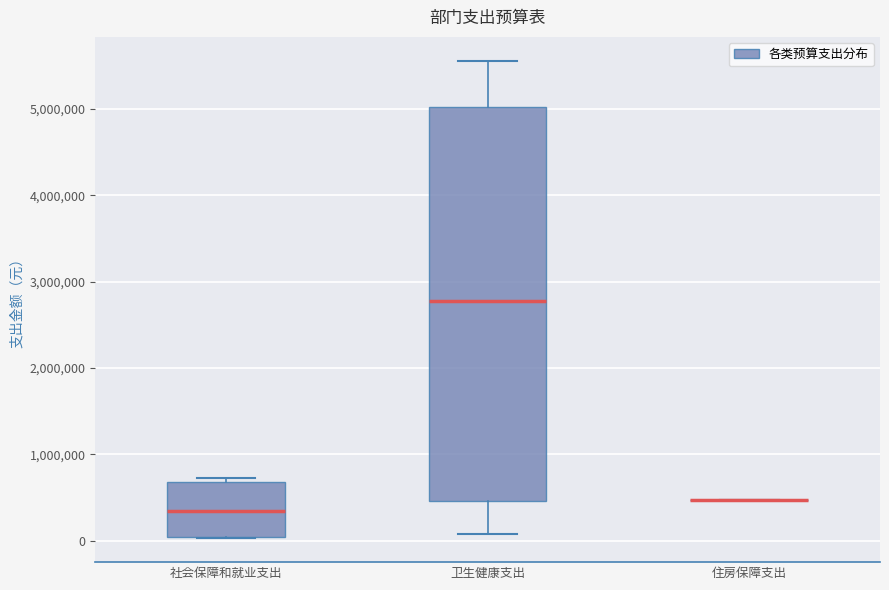

Reading left to right, transcribe this box plot: for each box, give where its median line is, the range the box spans, and where its two whiskers end, as read against the y-axis. The values are not printed on the chart, so give them approximately, as read against the axis.

社会保障和就业支出: median 300000, box 0 to 700000, whiskers 0 to 700000 (just above the box's upper edge)
卫生健康支出: median 2800000, box 500000 to 5000000, whiskers 100000 to 5600000
住房保障支出: box collapsed to a line at 500000, whiskers 500000 to 500000